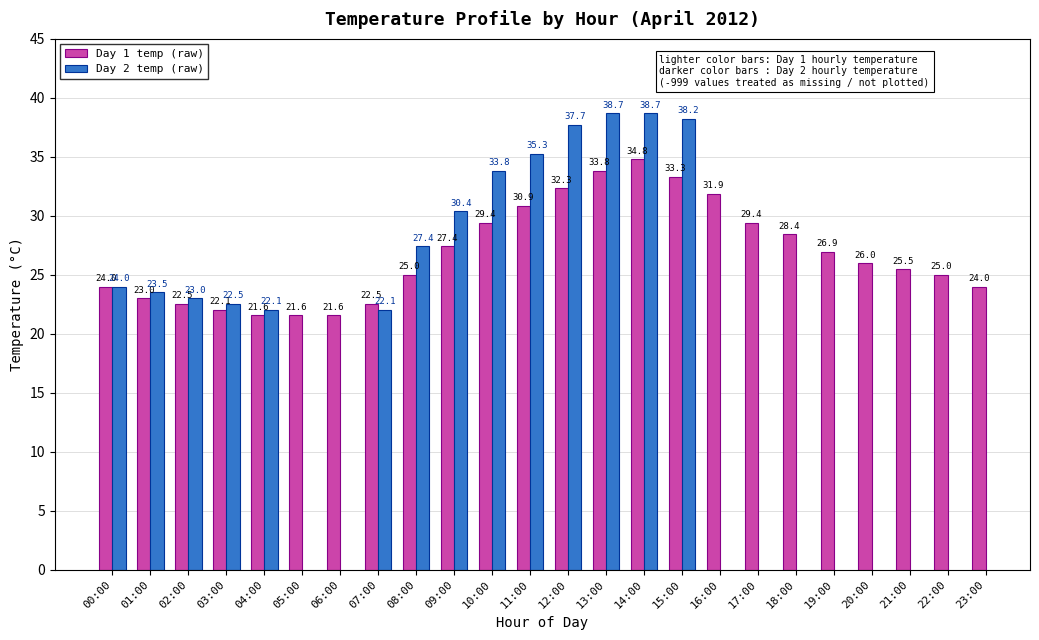

Which has a higher value, 08:00 or 20:00?

20:00